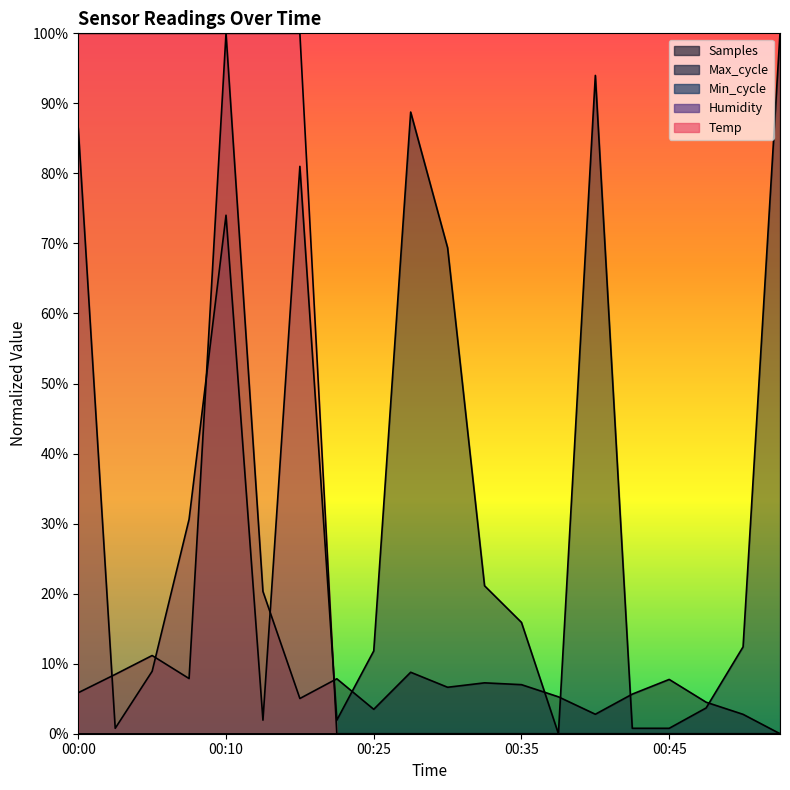

What is the difference between the maximum and minimum values in the Max_cycle series?

100.0